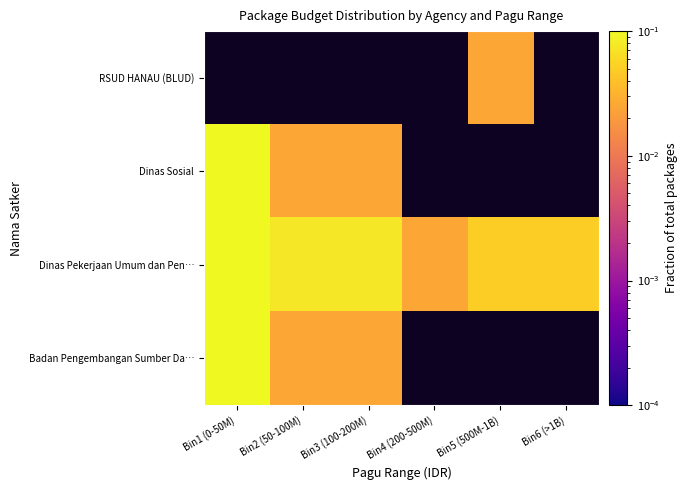

At Bin4 (200-500M), list the series in order from smallest to largest.

RSUD HANAU (BLUD), Dinas Sosial, Dinas Pekerjaan Umum dan Pen…, Badan Pengembangan Sumber Da…